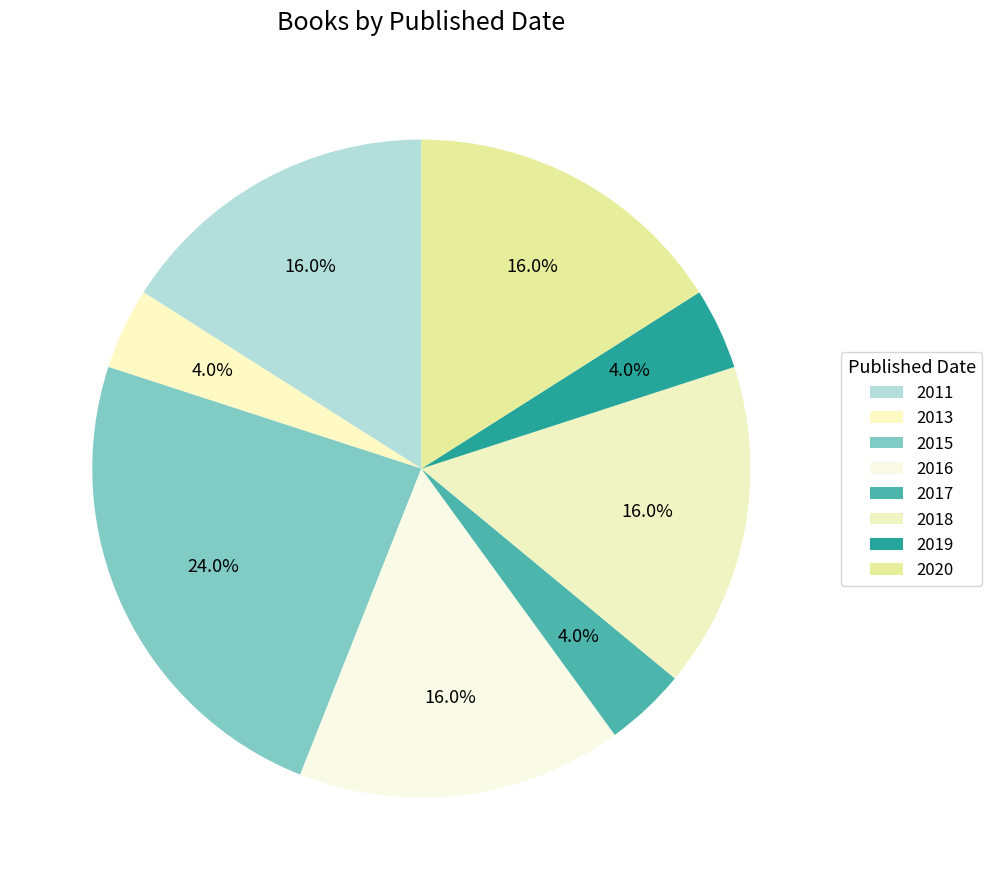

How many slices are in this pie chart?

8